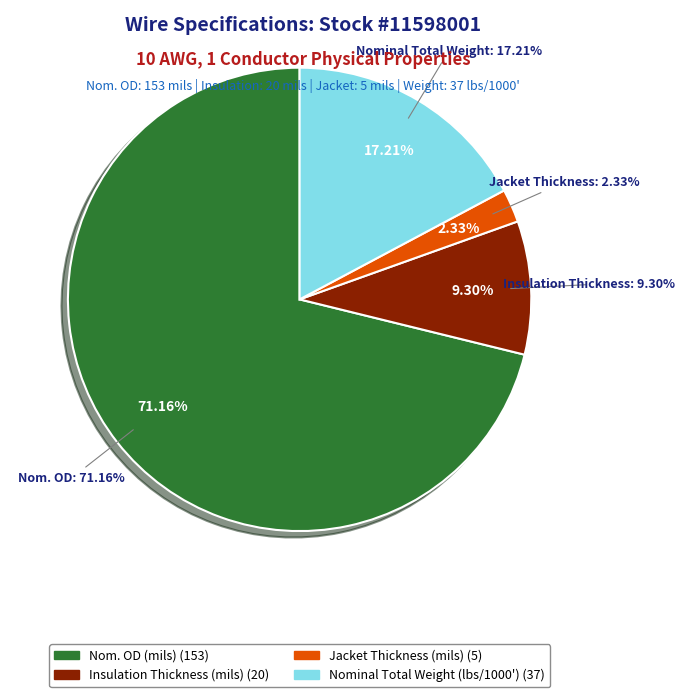

Between Insulation Thickness (mils) and Jacket Thickness (mils), which is larger?

Insulation Thickness (mils)